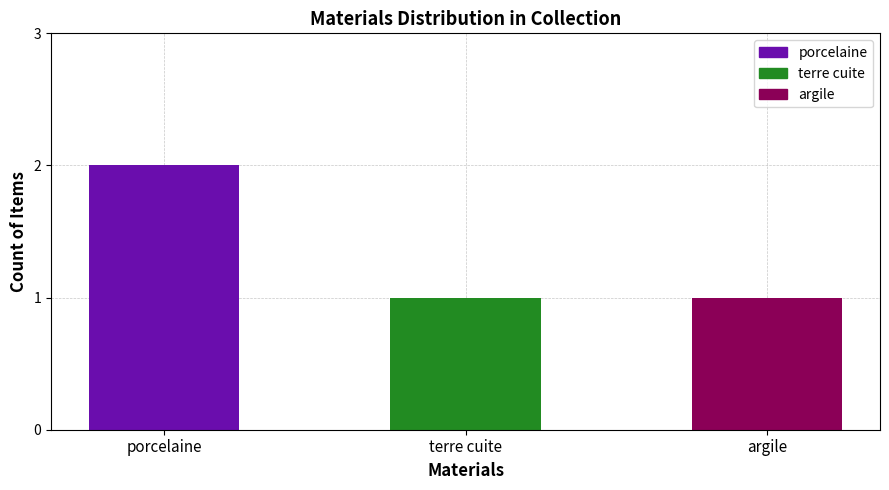

Which has a higher value, porcelaine or terre cuite?

porcelaine